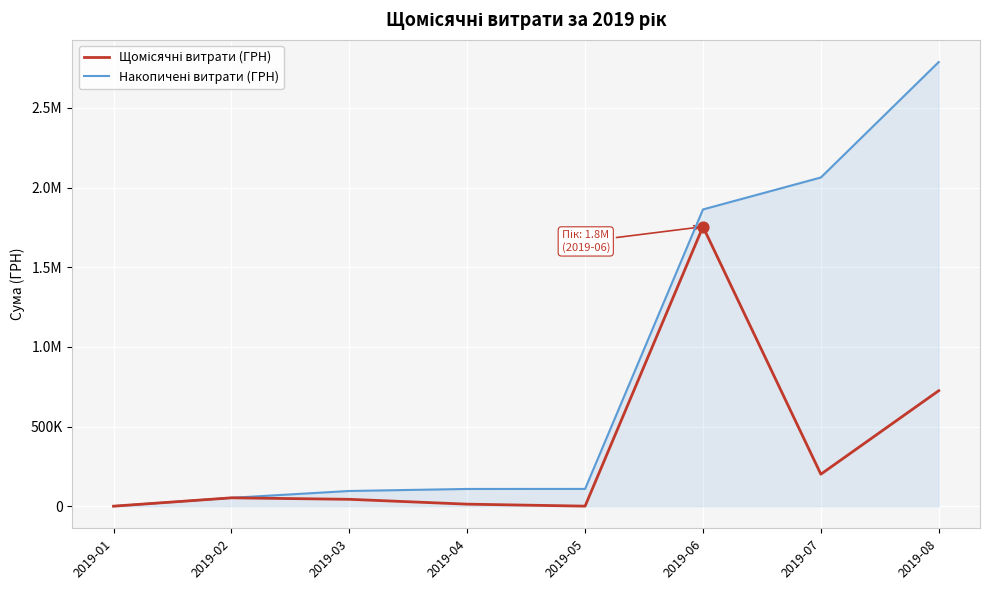

Is the value of Щомісячні витрати (ГРН) at 2019-04 greater than the value of Накопичені витрати (ГРН) at 2019-08?

No